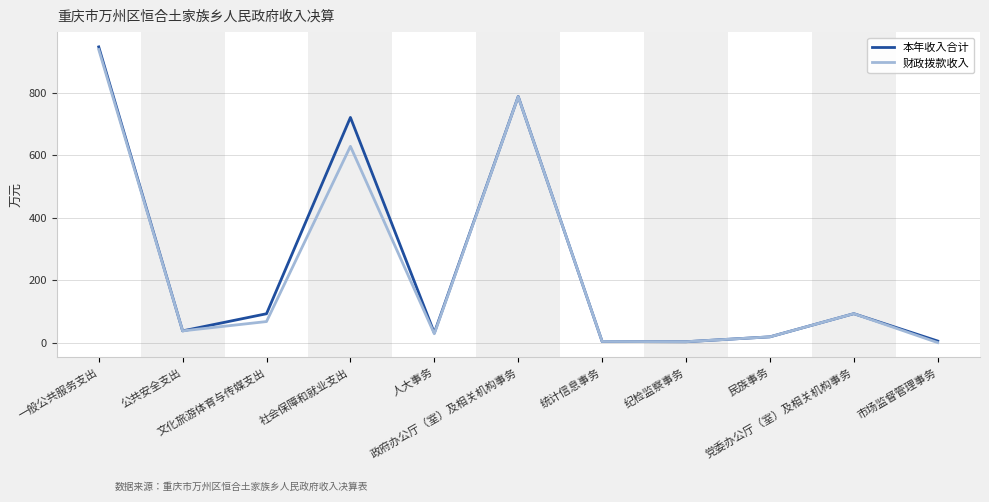

What is the difference between the second highest and minimum values in the 本年收入合计 series?

784.7